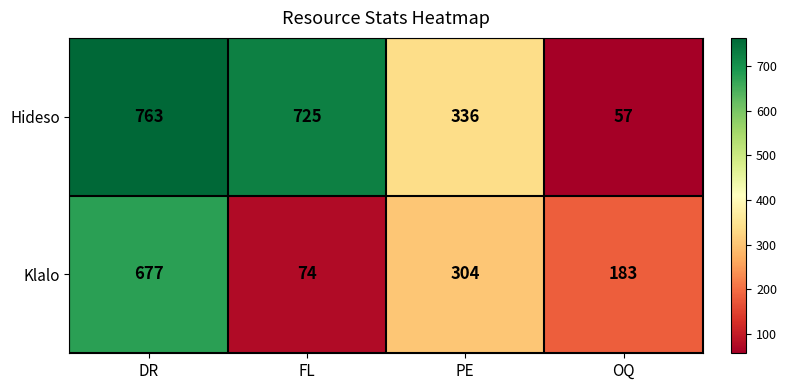

How many distinct data groups are displayed?

2